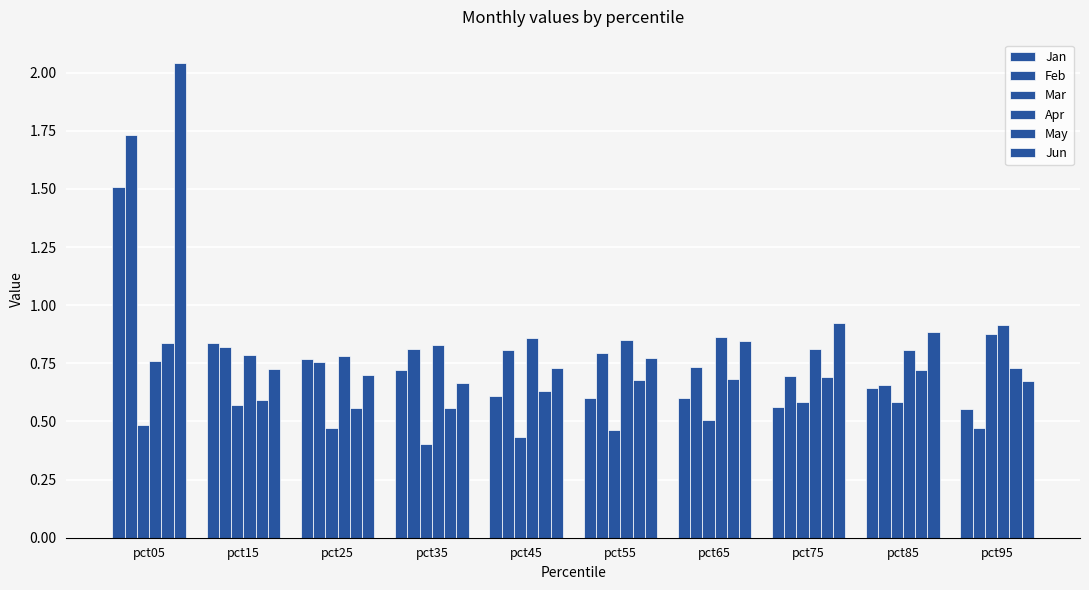

Reading left to right, what are all the values shown in this chart?

Jan: 1.5	0.8	0.8	0.7	0.6	0.6	0.6	0.6	0.6	0.6
Feb: 1.7	0.8	0.8	0.8	0.8	0.8	0.7	0.7	0.7	0.5
Mar: 0.5	0.6	0.5	0.4	0.4	0.5	0.5	0.6	0.6	0.9
Apr: 0.8	0.8	0.8	0.8	0.9	0.9	0.9	0.8	0.8	0.9
May: 0.8	0.6	0.6	0.6	0.6	0.7	0.7	0.7	0.7	0.7
Jun: 2.0	0.7	0.7	0.7	0.7	0.8	0.8	0.9	0.9	0.7